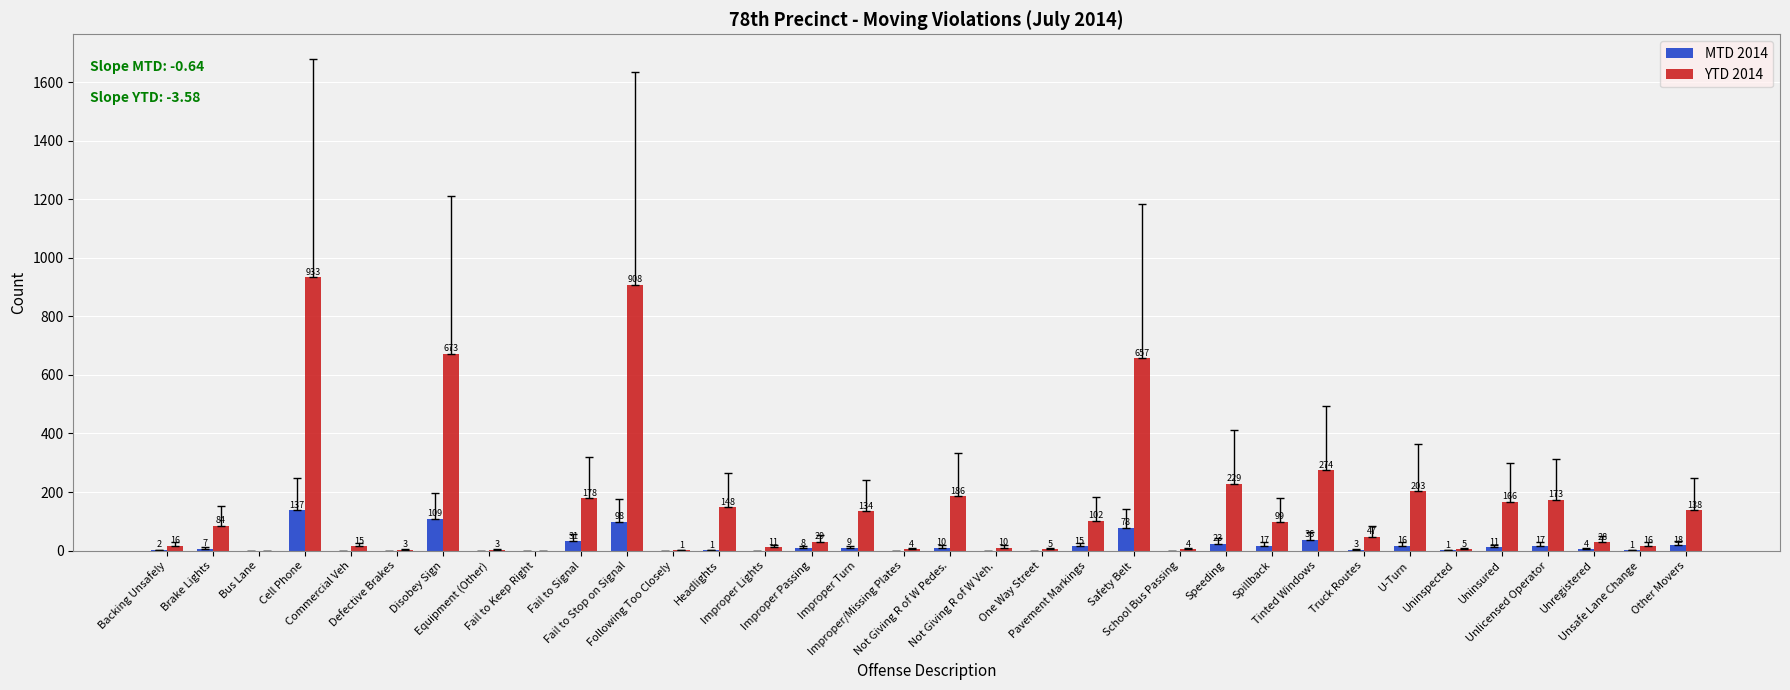

What is the sum of all MTD 2014 values?

652